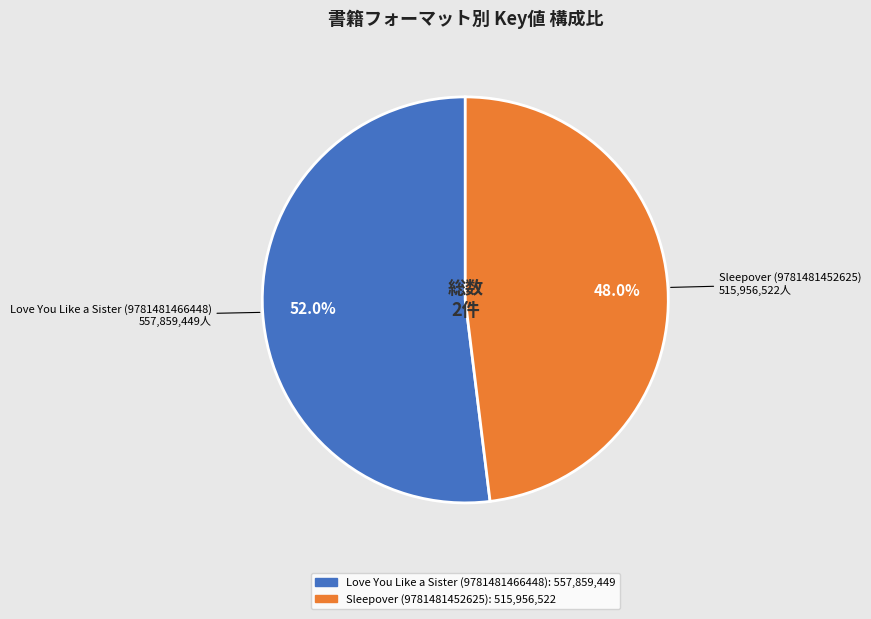

What is the ratio of the value at Sleepover (9781481452625) to the value at Love You Like a Sister (9781481466448)?

0.9